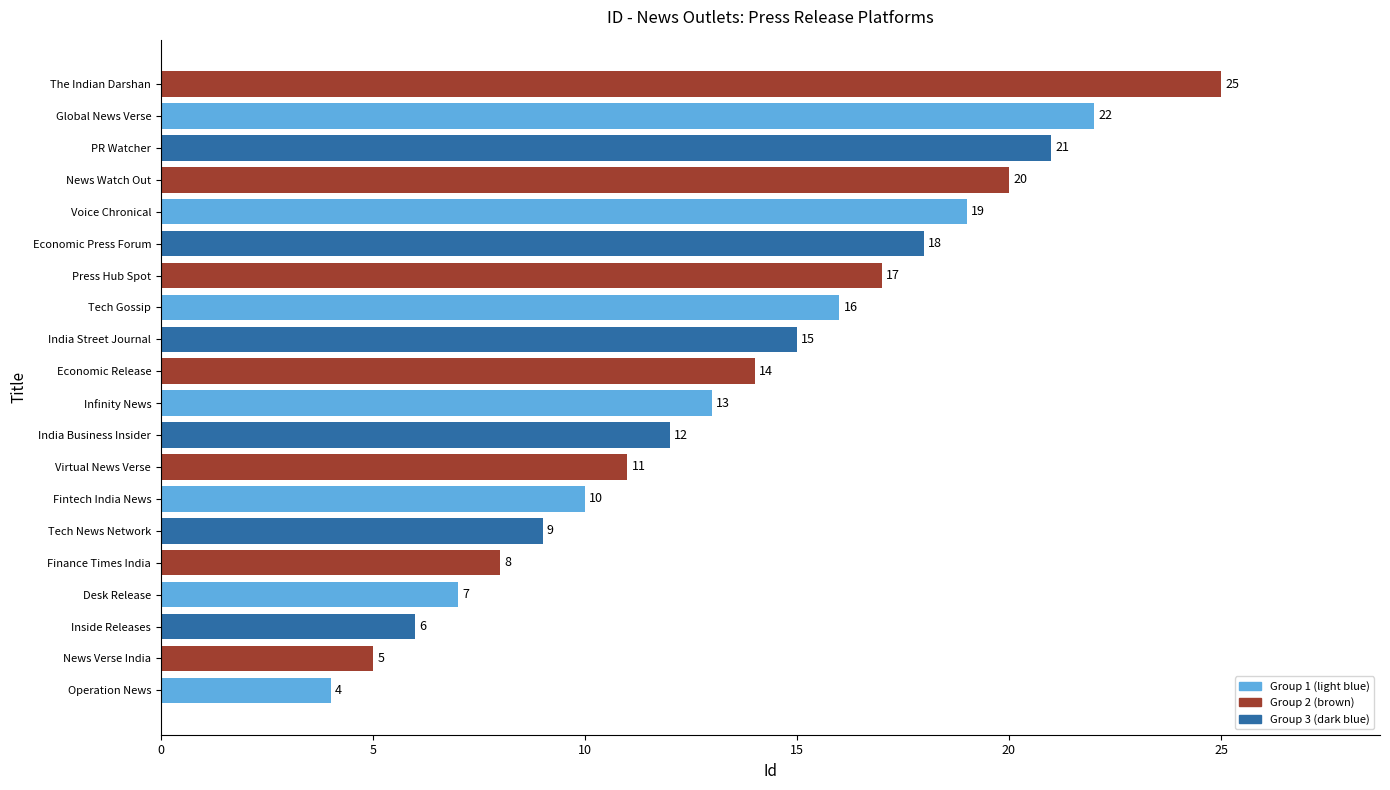

List the labels in order of value, smallest first.

Operation News, News Verse India, Inside Releases, Desk Release, Finance Times India, Tech News Network, Fintech India News, Virtual News Verse, India Business Insider, Infinity News, Economic Release, India Street Journal, Tech Gossip, Press Hub Spot, Economic Press Forum, Voice Chronical, News Watch Out, PR Watcher, Global News Verse, The Indian Darshan